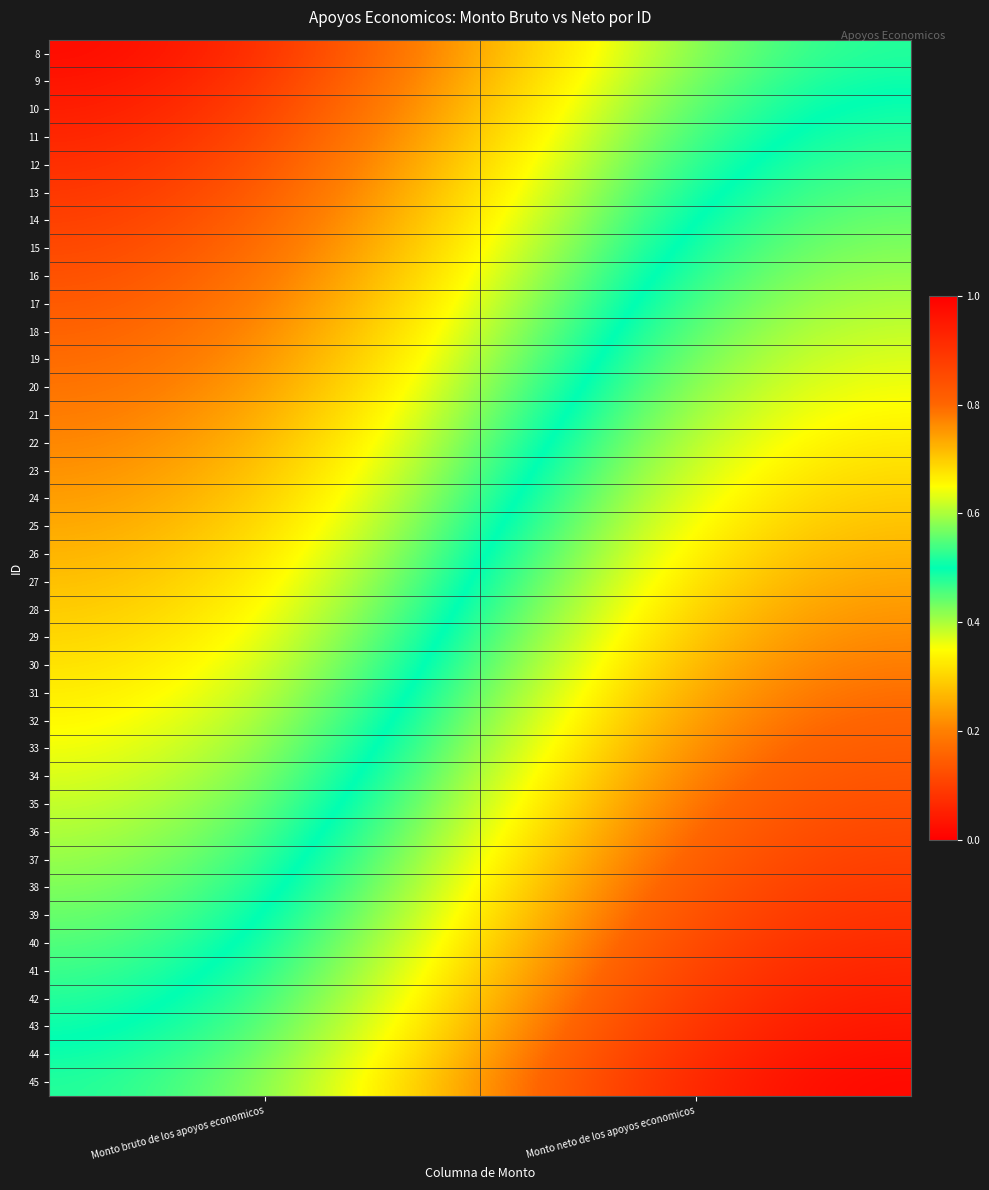

At how many categories does at least one series exceed 0?

2